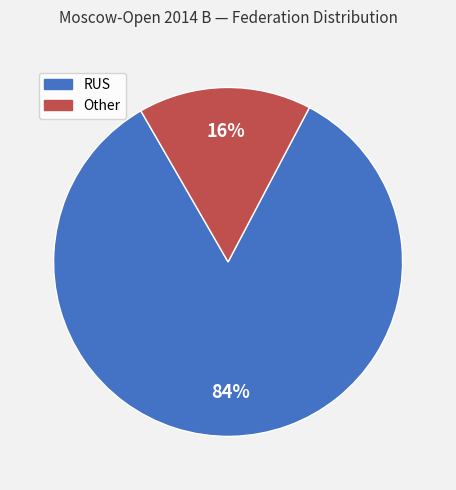

To the nearest percent, what portion does Other represent?

16%